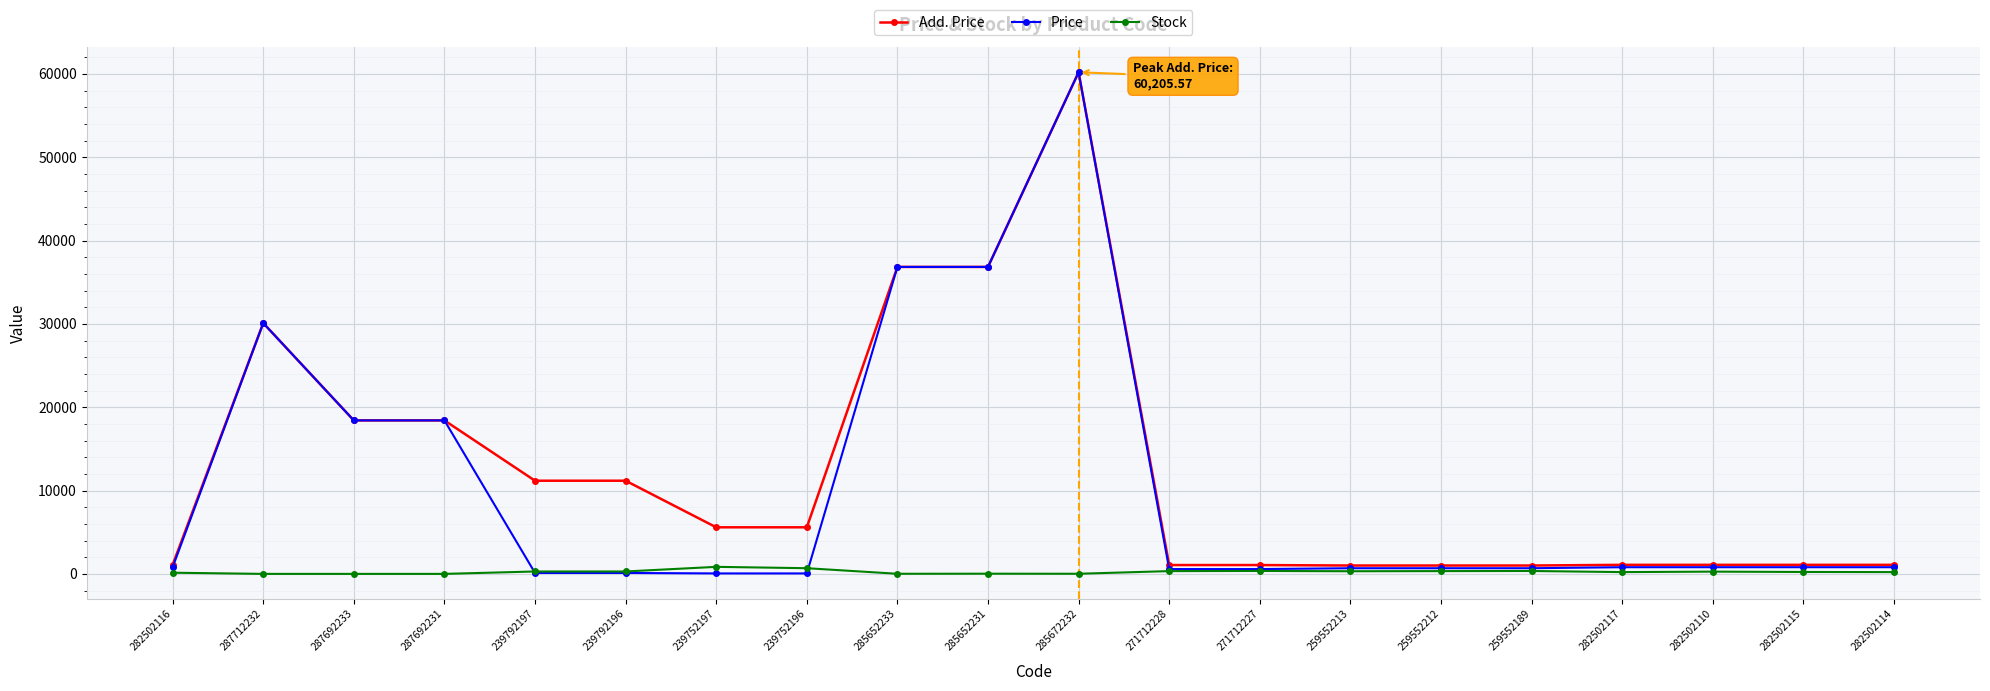

How many series are shown in this chart?

3